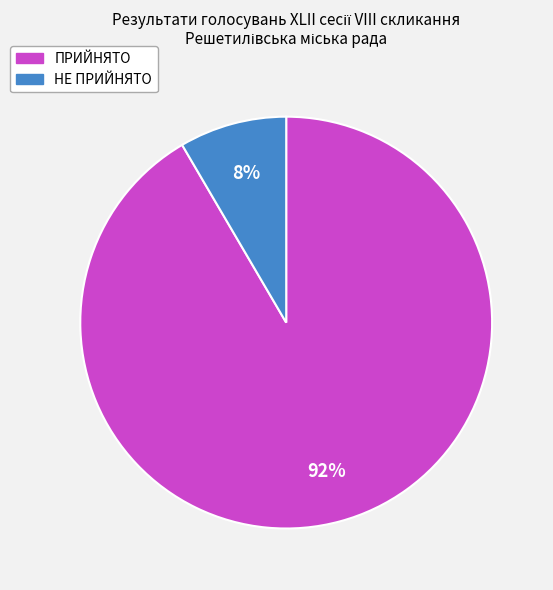

To the nearest percent, what is the combined percentage of НЕ ПРИЙНЯТО and ПРИЙНЯТО?

100%